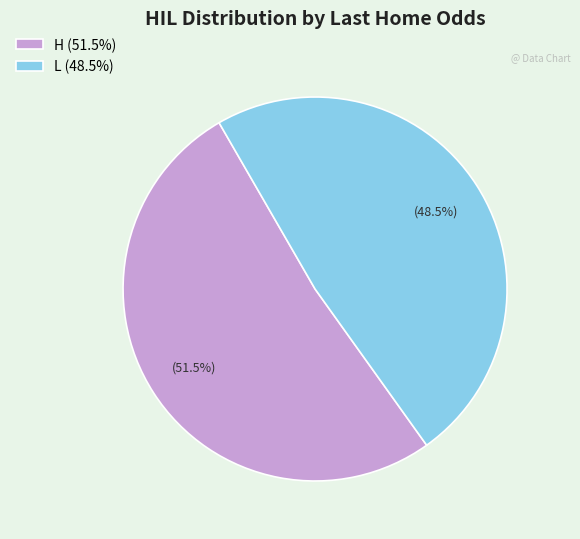

What percentage is NOT represented by L (48.5%)?

51.5%